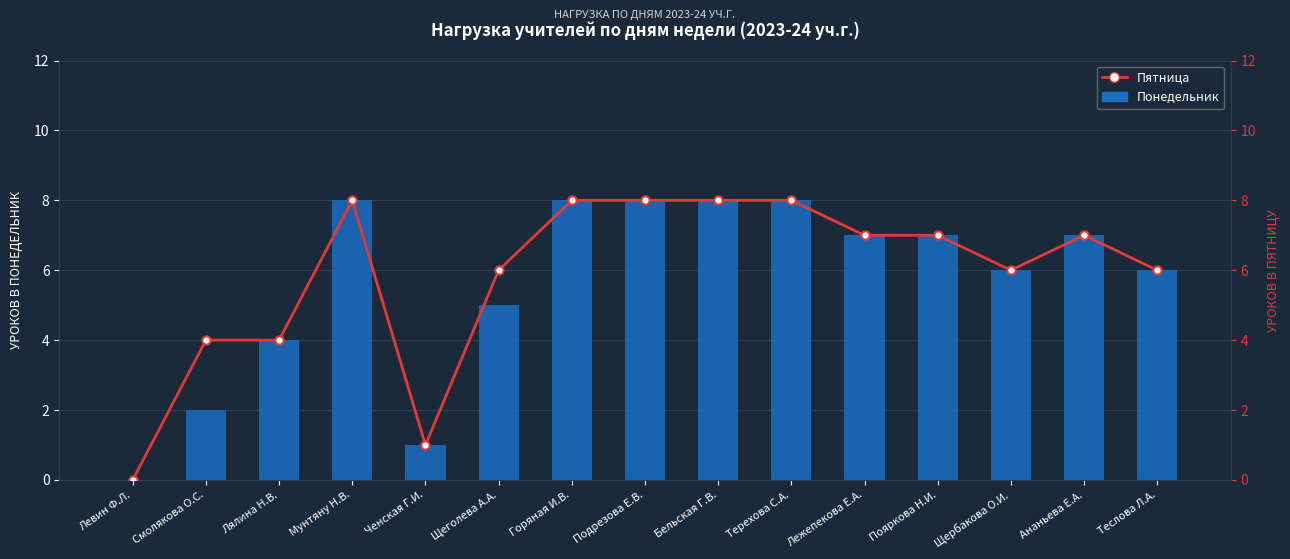

List the series in order of their overall mean, lowest first.

Понедельник, Пятница